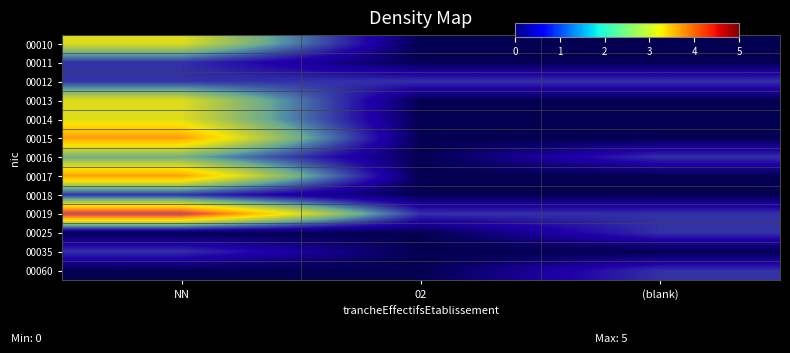

How many values in the 00025 series exceed 0?

1